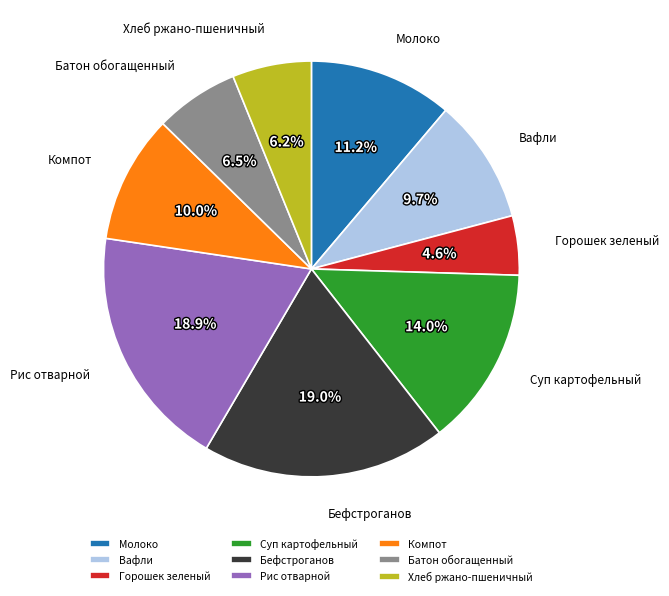

To the nearest percent, what is the combined percentage of Рис отварной and Компот?

29%